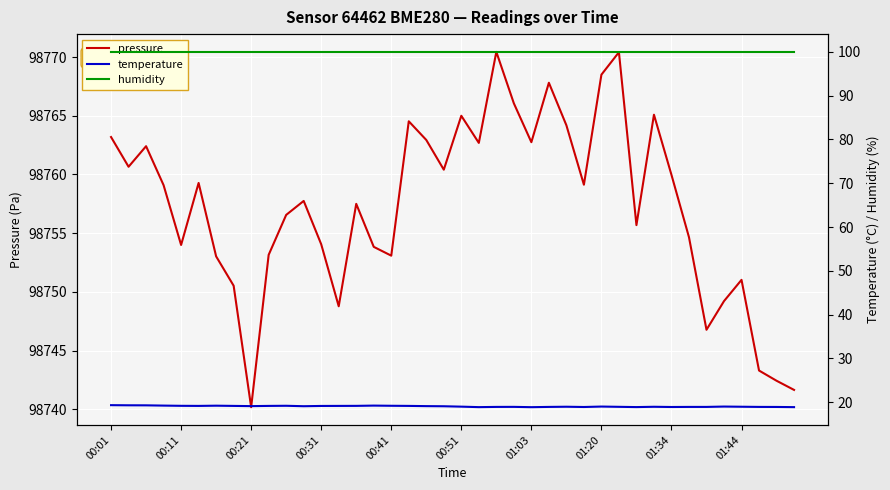

True or false: humidity and pressure cross at least once.

False